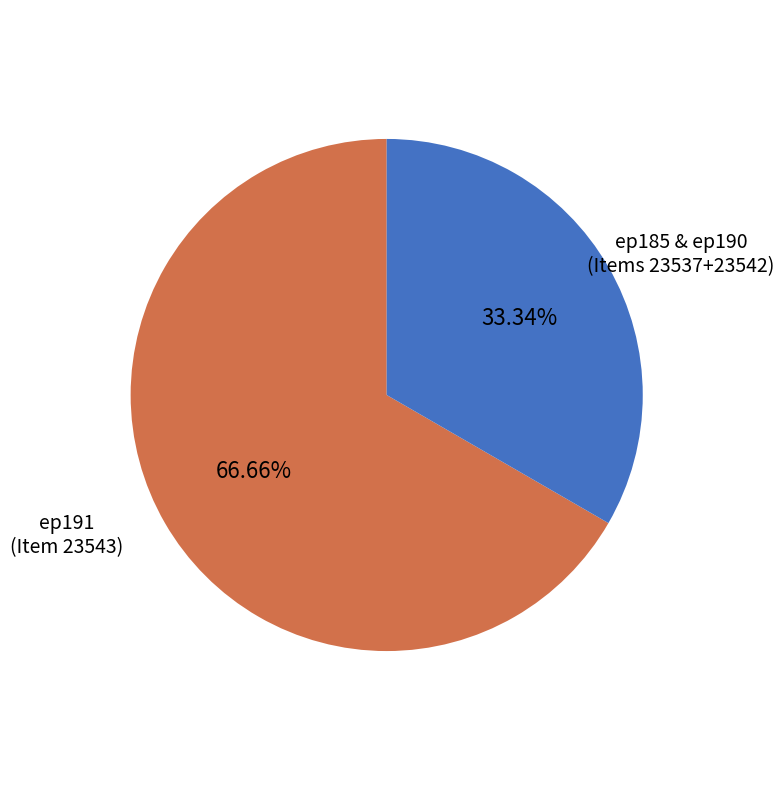

Is there a majority slice in this chart?

Yes